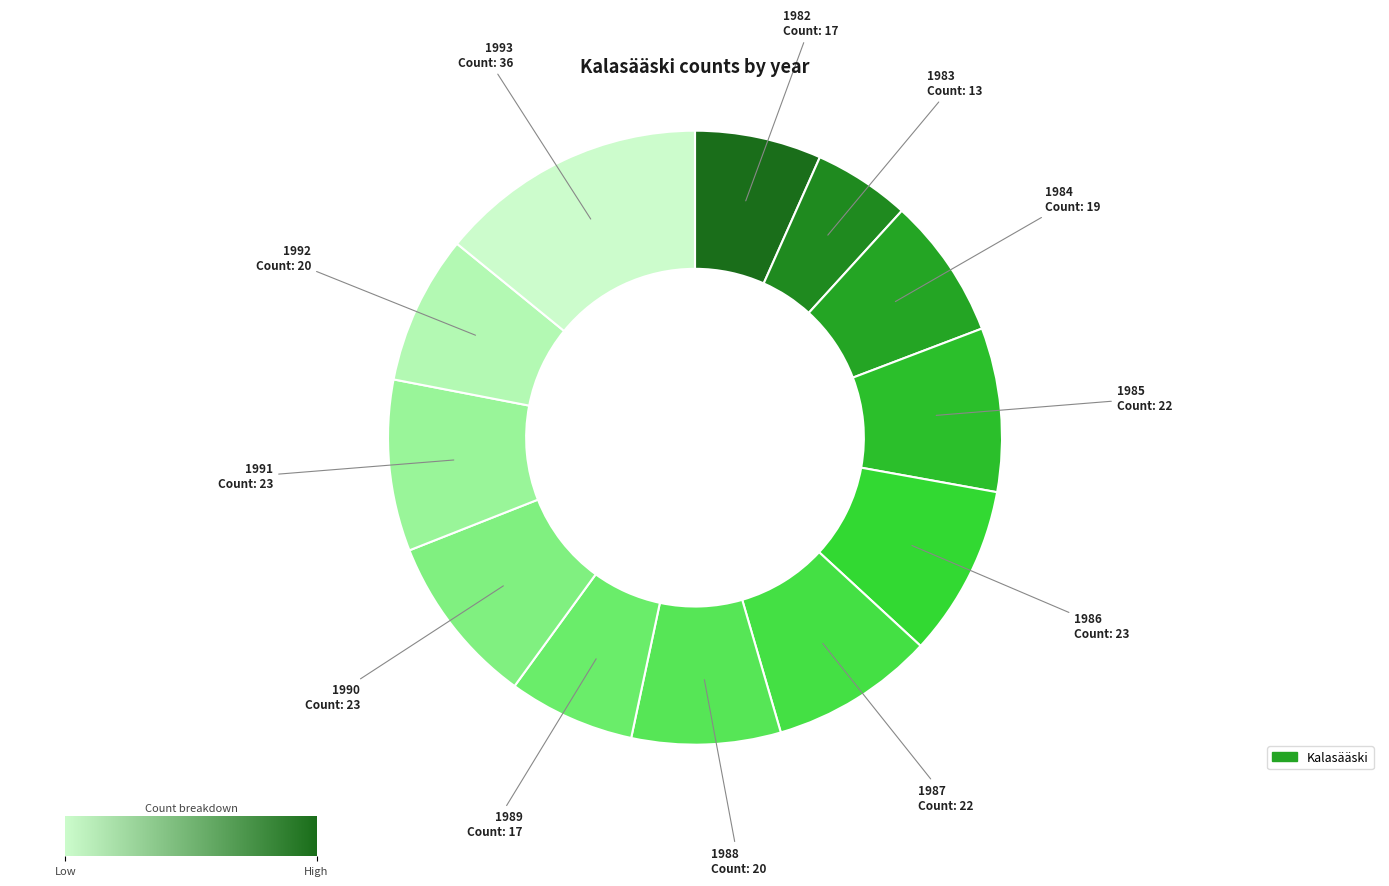

How many segments does this pie chart have?

12